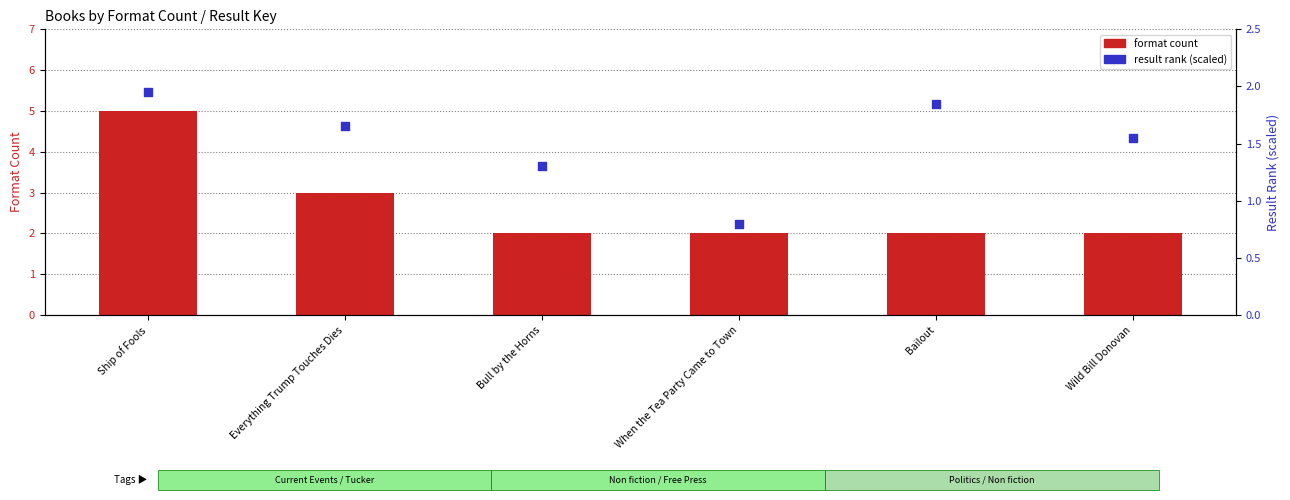

What are all the series names shown in the legend?

format count, result rank (scaled)